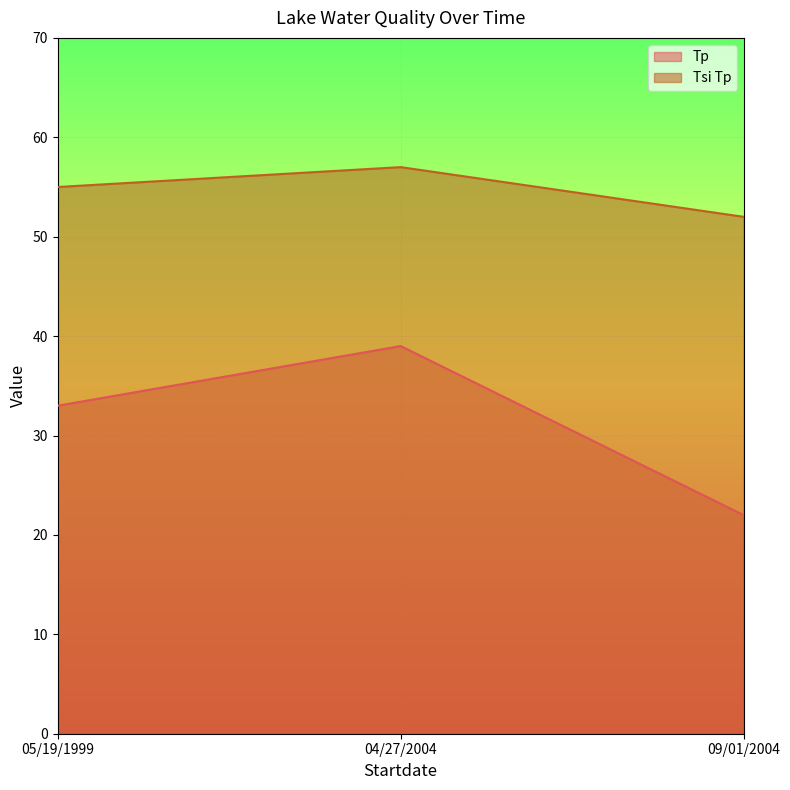

What is the label of the 3rd point from the right?

05/19/1999